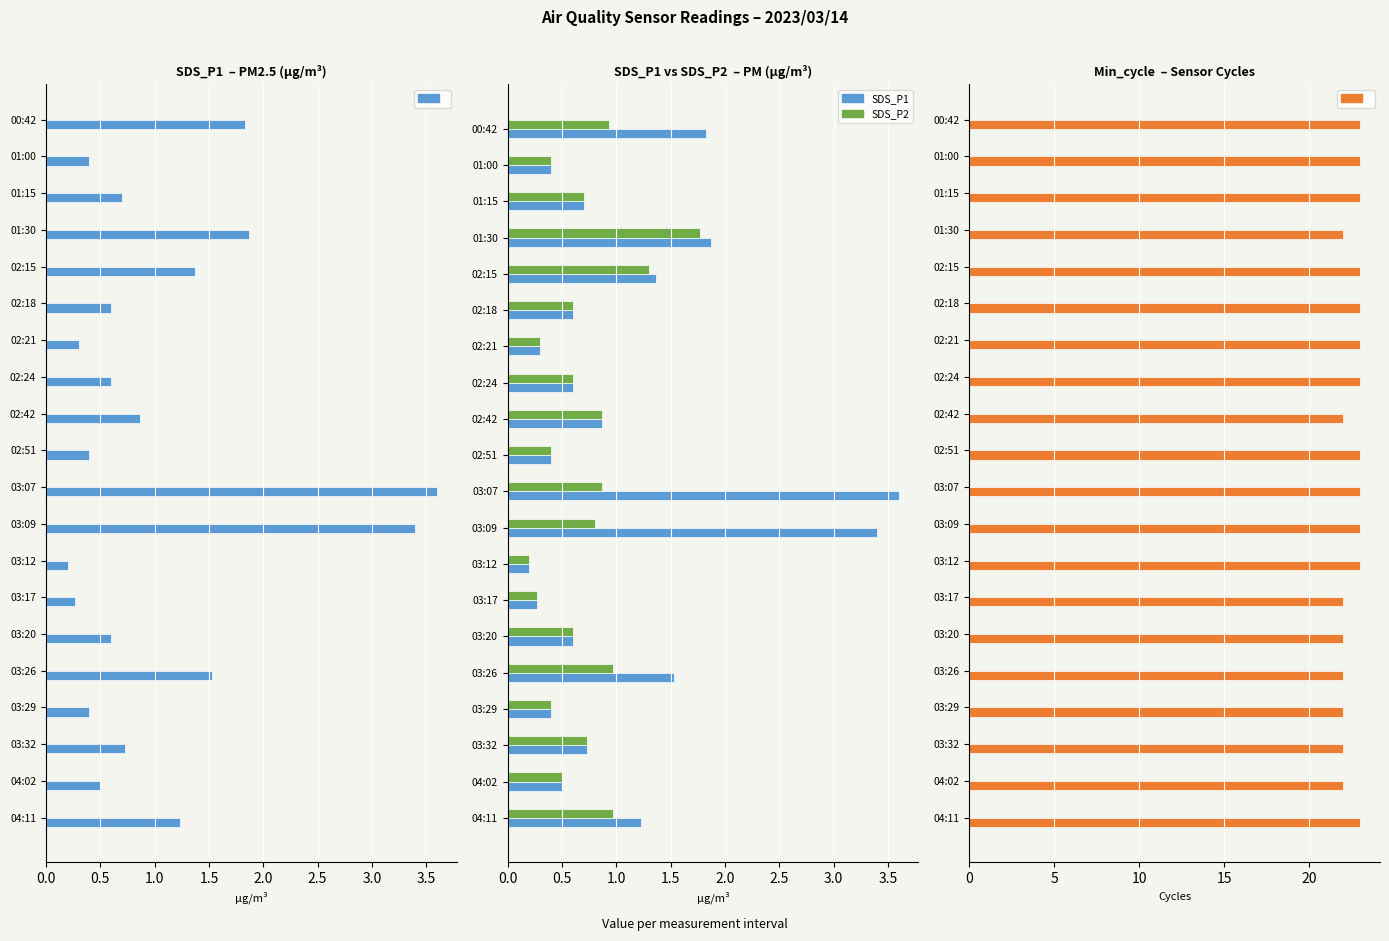

What is the value of the SDS_P2 bar at the 13th from the left?

0.2